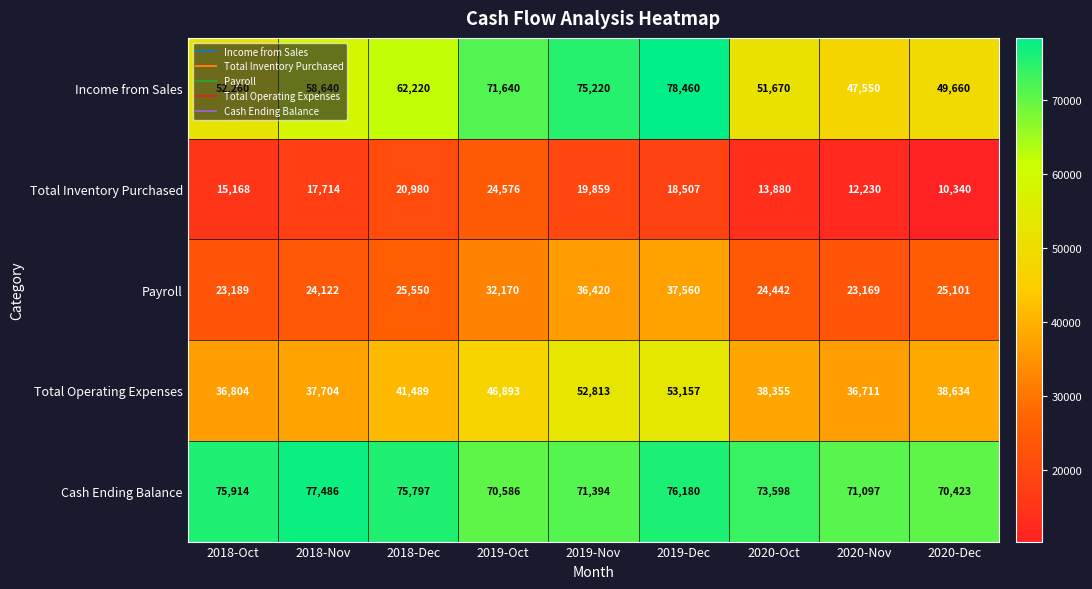

What is the average value of the Total Operating Expenses series?

42507